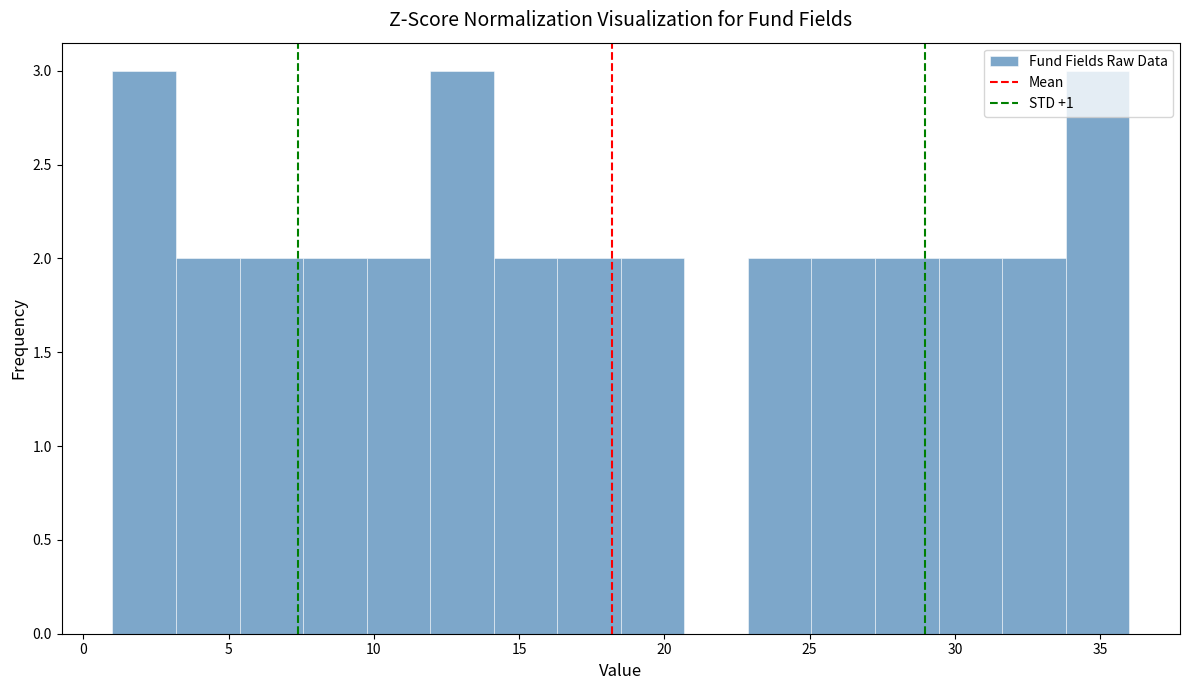

Reading left to right, transcribe this chart: for each bar, give the range it covers on the x-axis and its height. Neither the bar edges nor the heights are printed on the chart, so give them approximately, as read against the axes.

1.0 to 3.0: 3
3.0 to 5.5: 2
5.5 to 7.5: 2
7.5 to 10.0: 2
10.0 to 12.0: 2
12.0 to 14.0: 3
14.0 to 16.5: 2
16.5 to 18.5: 2
18.5 to 20.5: 2
20.5 to 23.0: 0
23.0 to 25.0: 2
25.0 to 27.5: 2
27.5 to 29.5: 2
29.5 to 31.5: 2
31.5 to 34.0: 2
34.0 to 36.0: 3